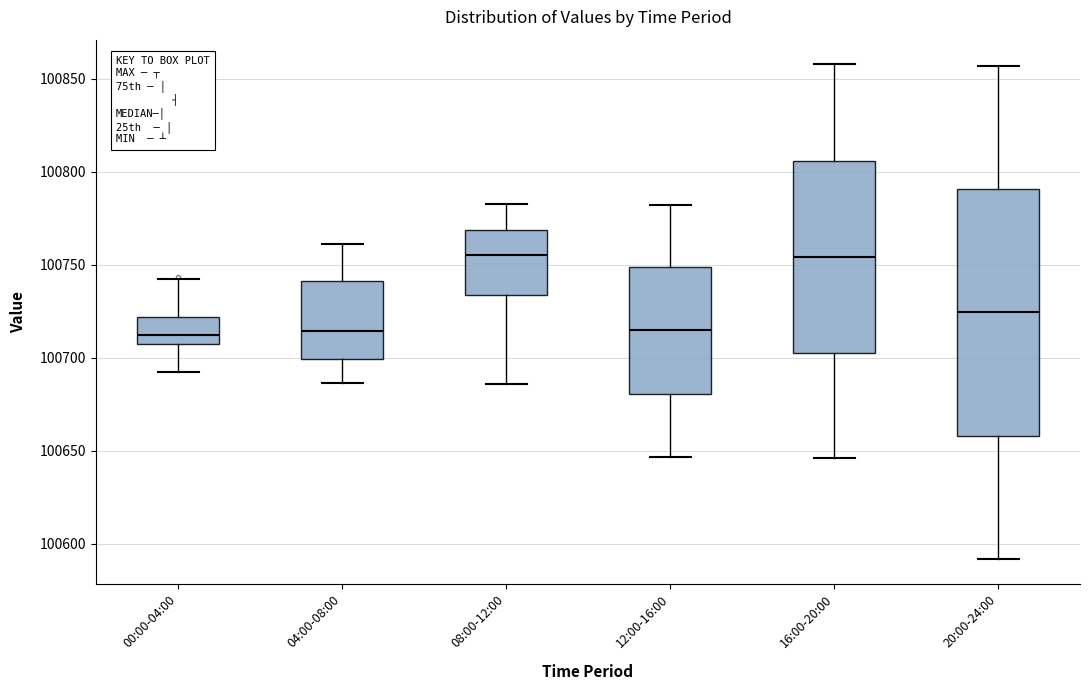

Comparing the boxes themselves (not the whiskers), which one is the tallest?

20:00-24:00